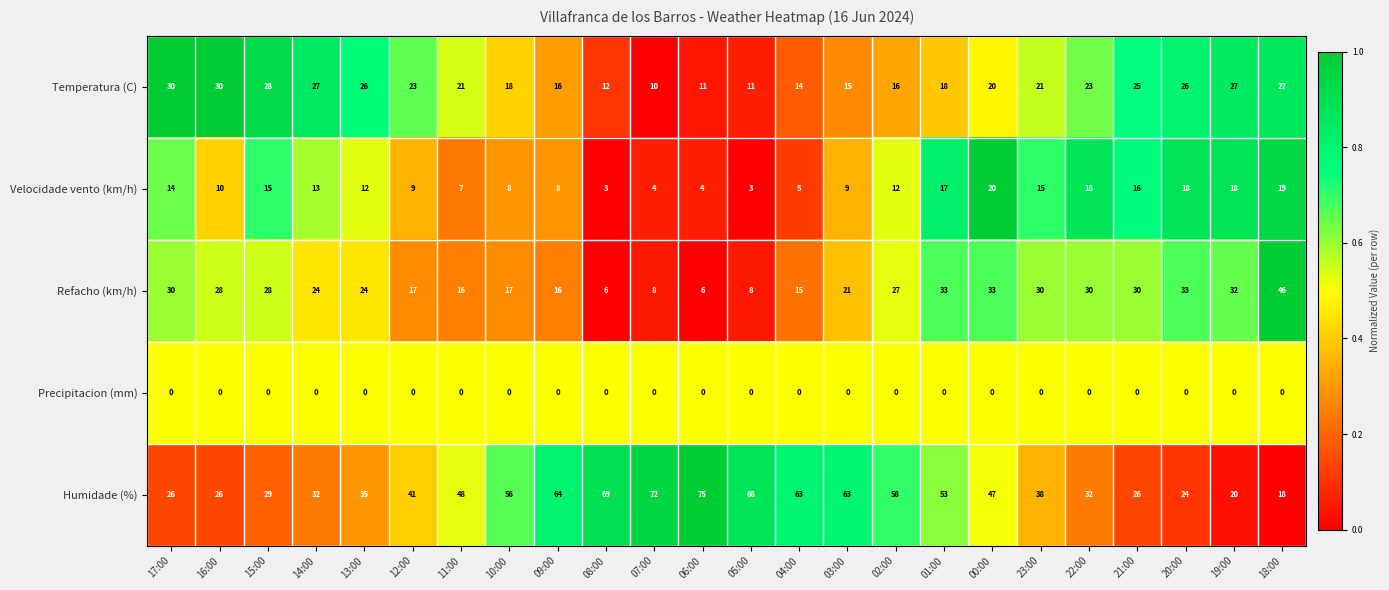

What is the sum of the Temperatura (C) values at 17:00 and 16:00?

60